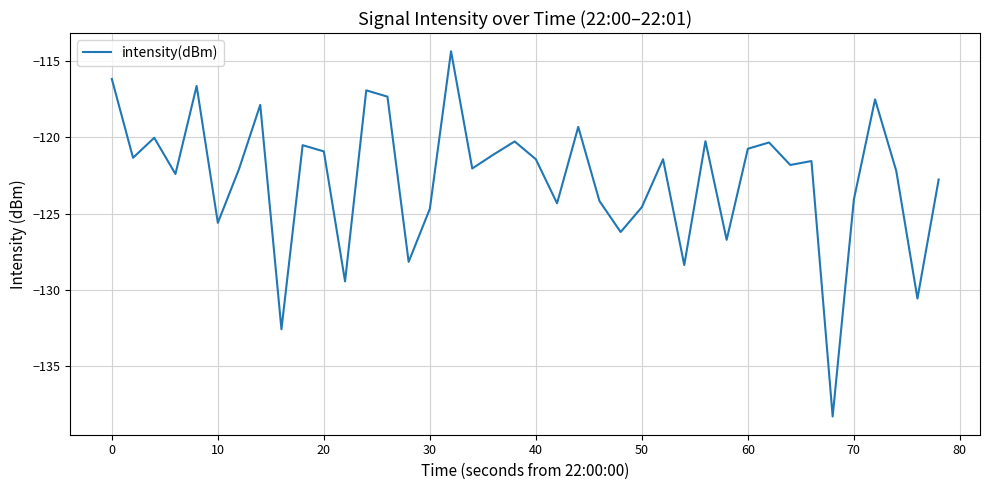

What is the greatest value displayed?

-114.3